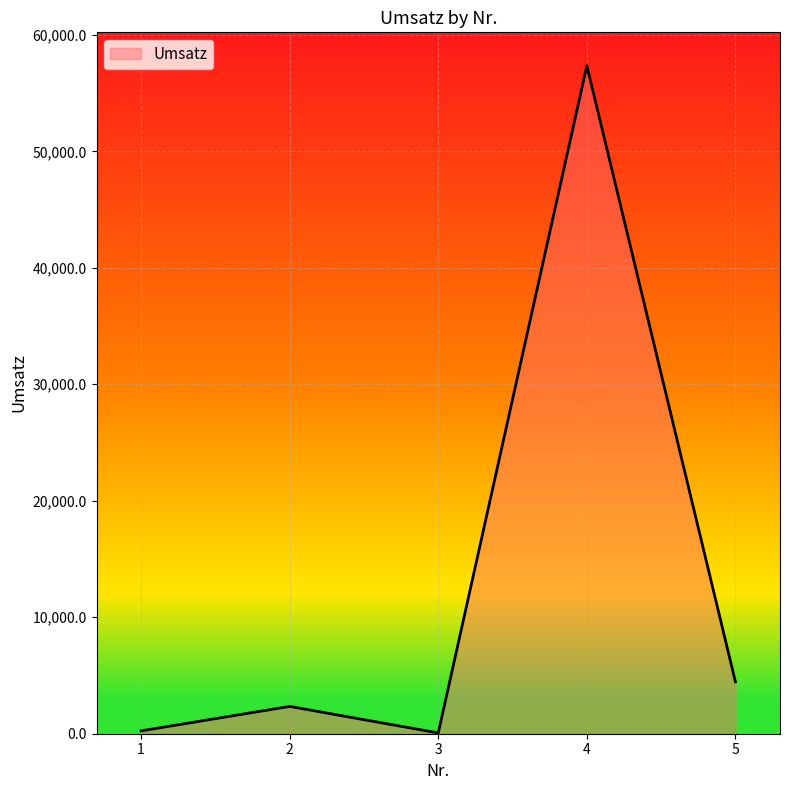

True or false: there are more than 1 points higher than both neighbors.

True